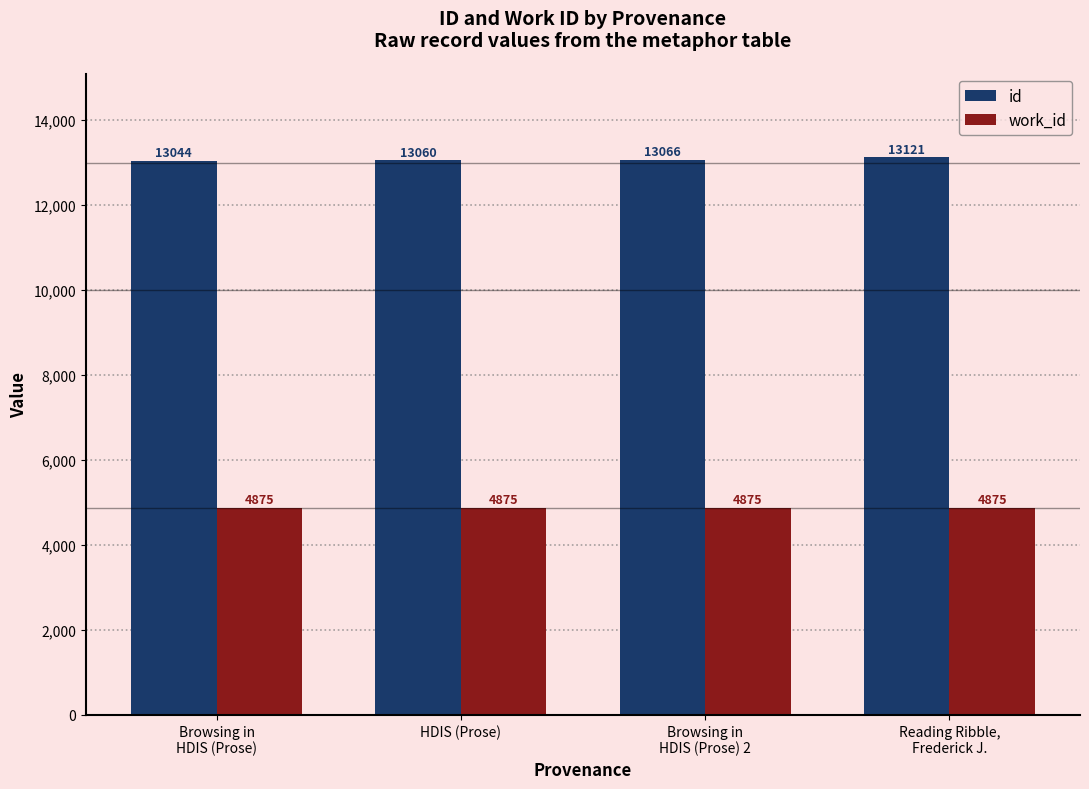

Read the id value at HDIS (Prose).

13060